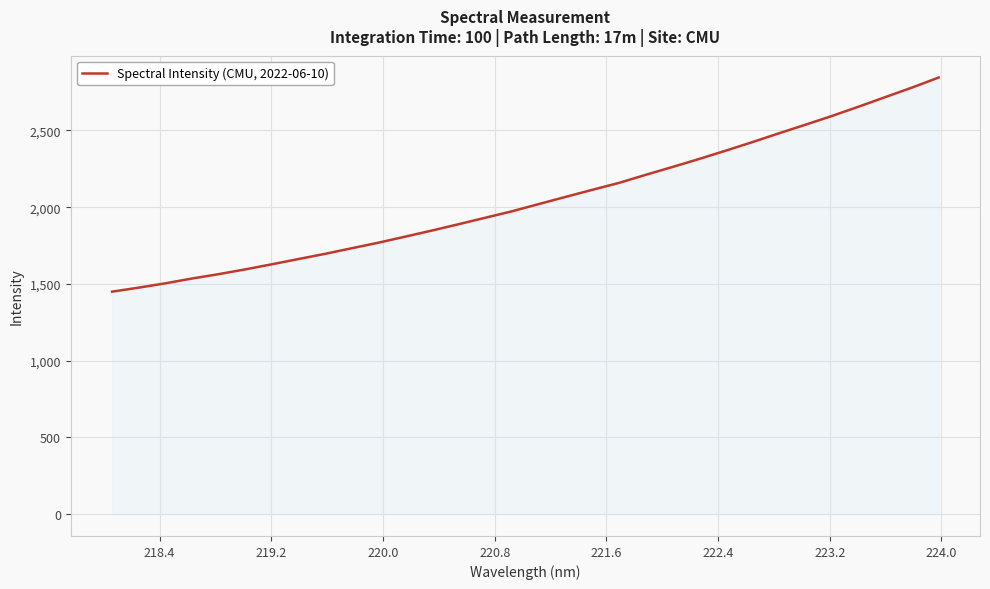

How many series are shown in this chart?

1